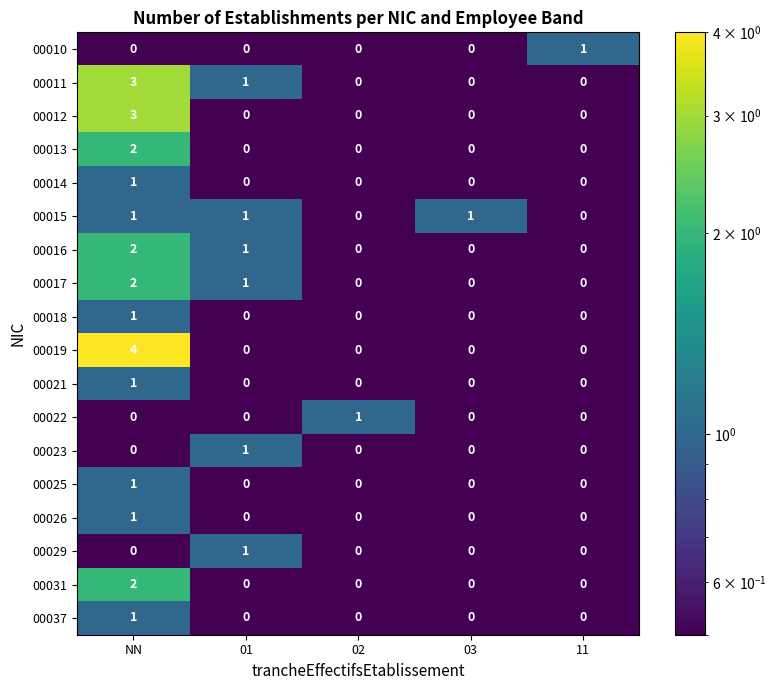

What is the sum of the 00019 values at 02 and NN?

4